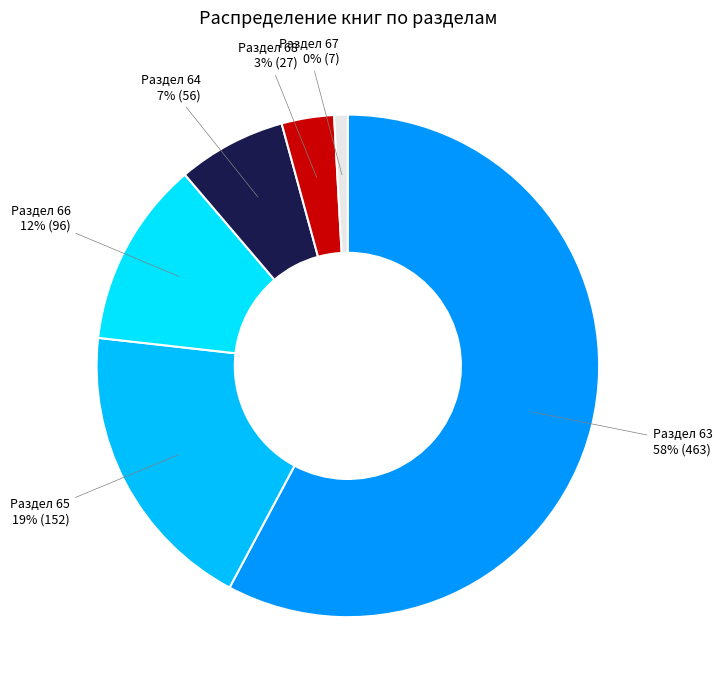

To the nearest percent, what percentage of the pie is 65?

19%